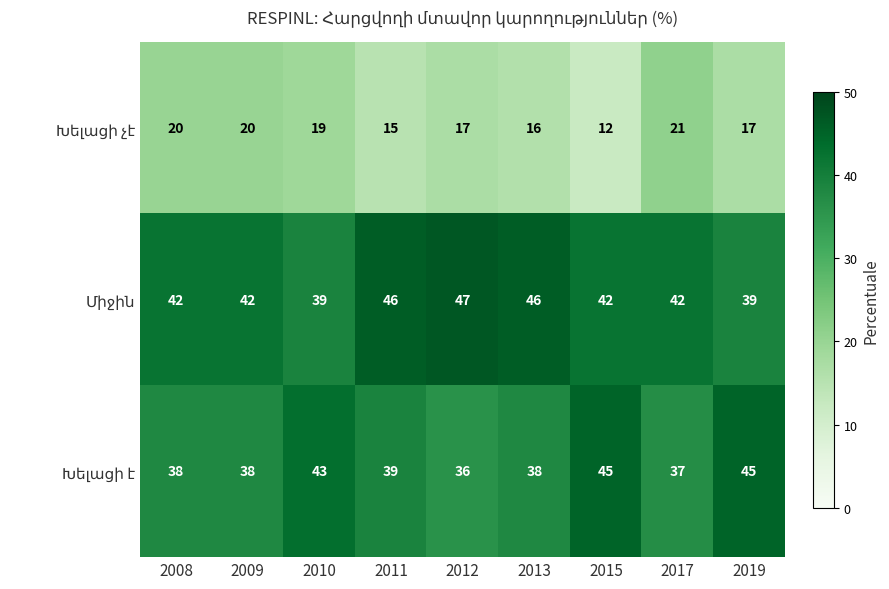

At how many categories does at least one series exceed 13?

9